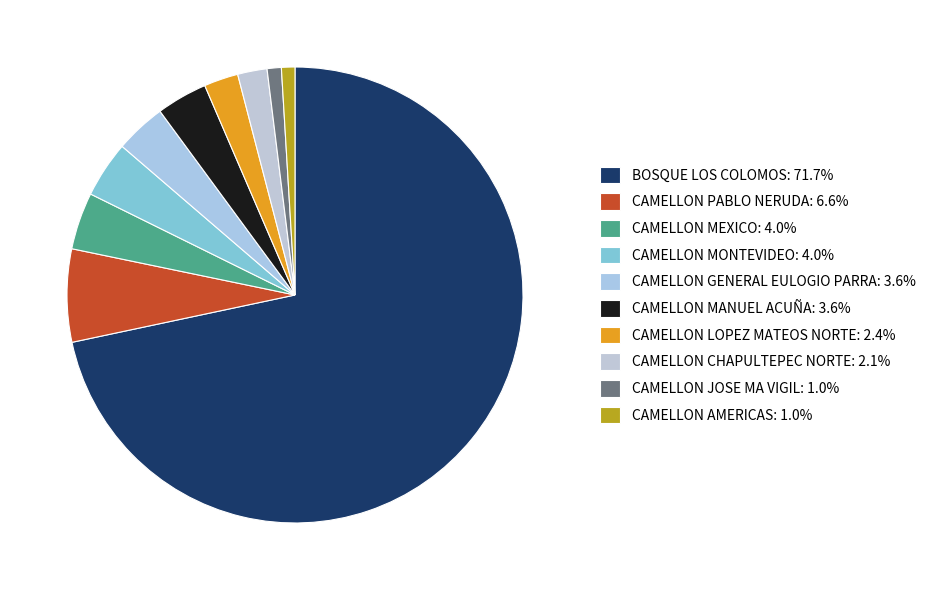

How many segments does this pie chart have?

10